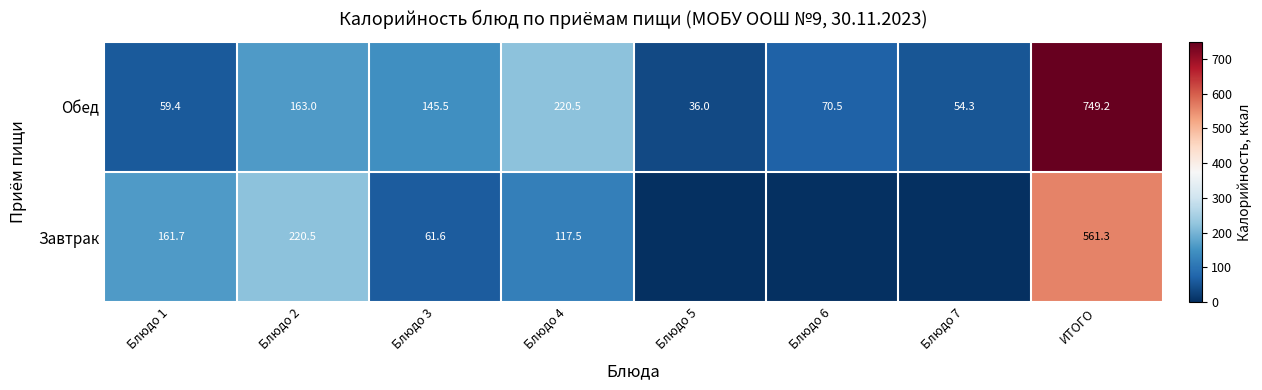

List the labels in order of Обед value, largest first.

ИТОГО, Блюдо 4, Блюдо 2, Блюдо 3, Блюдо 6, Блюдо 1, Блюдо 7, Блюдо 5